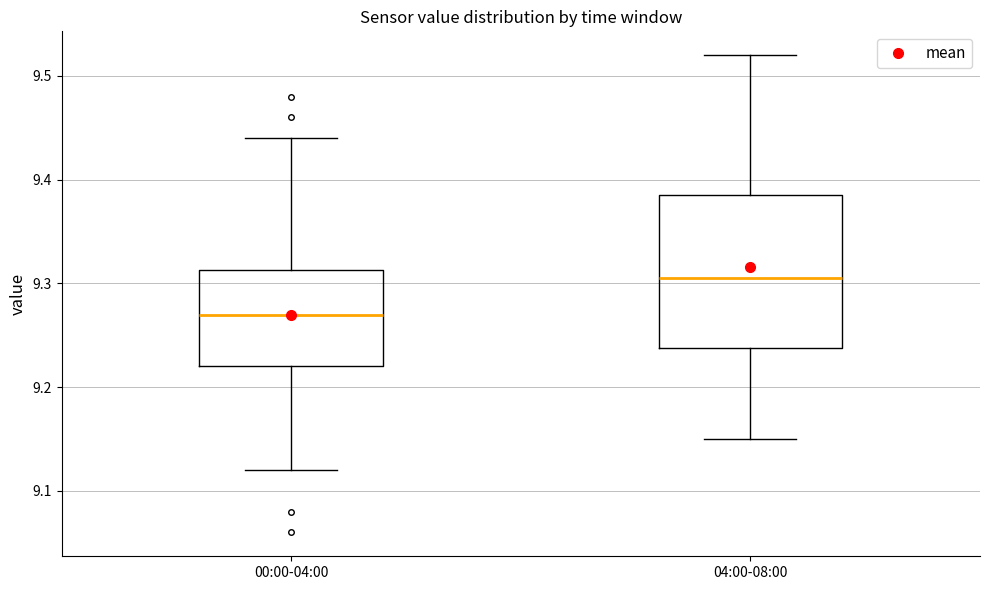

Which box has the highest median line?

04:00-08:00